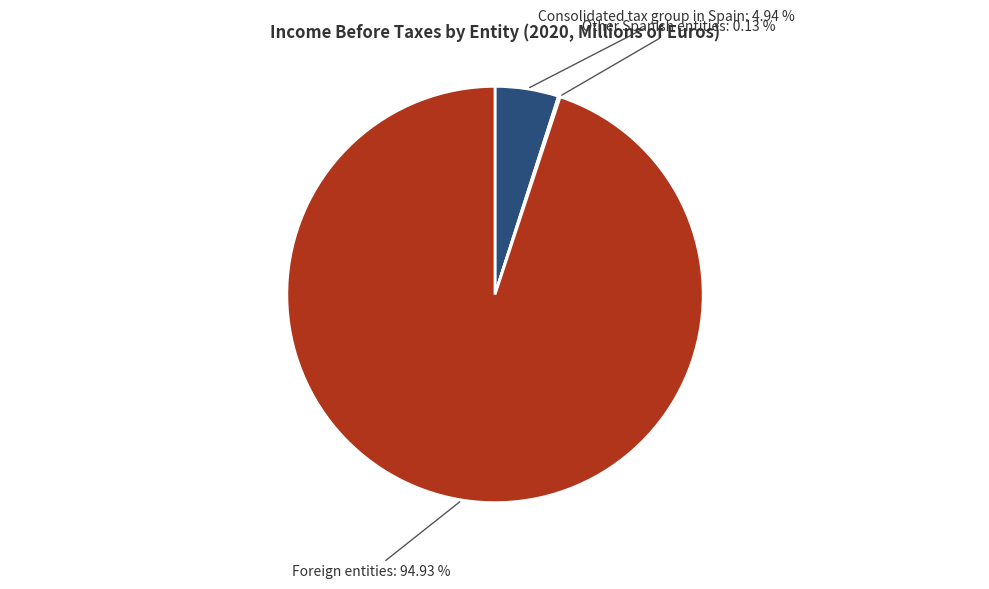

Which slice is the largest?

Foreign entities